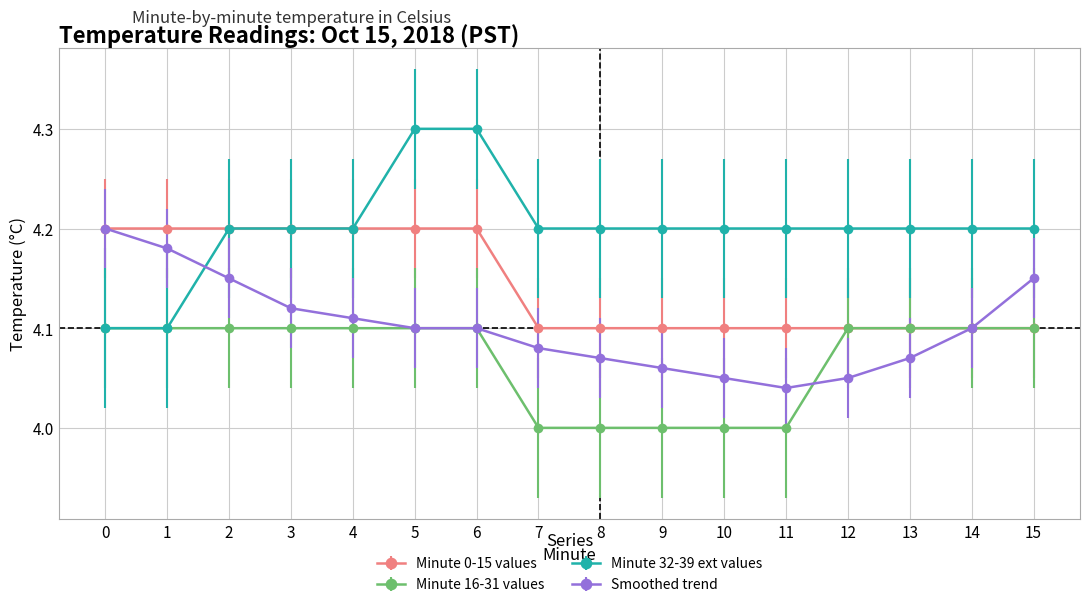

Rank the series by their average value, from lowest to highest.

Minute 16-31 values, Smoothed trend, Minute 0-15 values, Minute 32-39 ext values